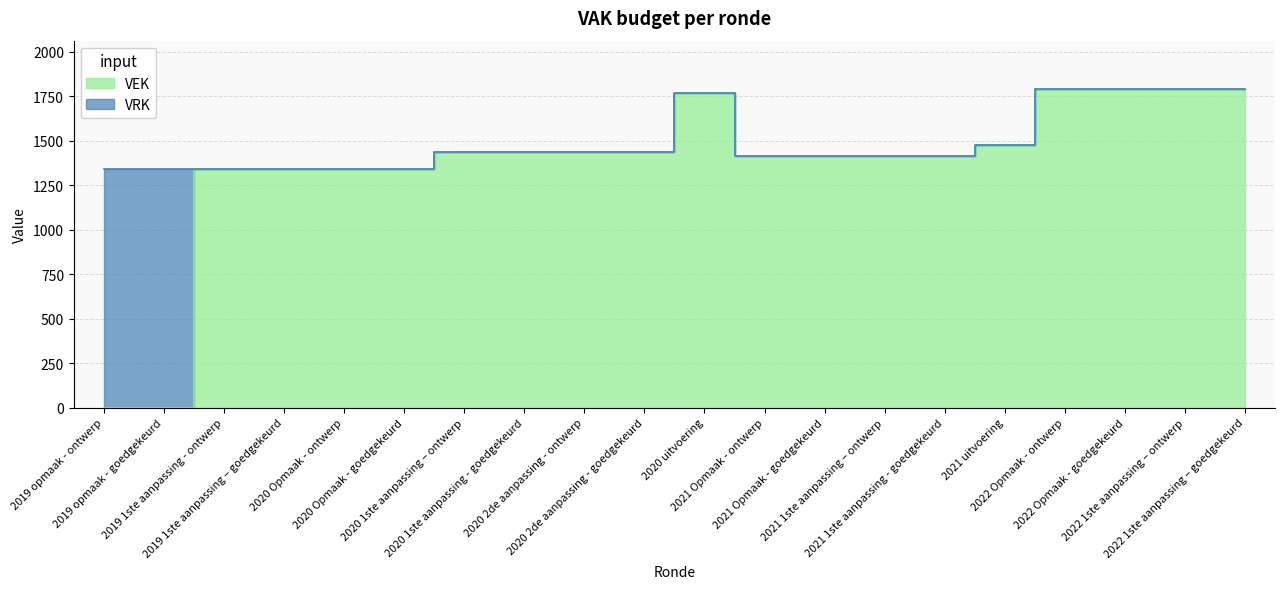

Reading right to left, list all the values displayed in this chart.

1794	1794	1794	1794	1477	1415	1415	1415	1415	1771	1440	1440	1440	1440	1340	1340	1340	1340	0	0